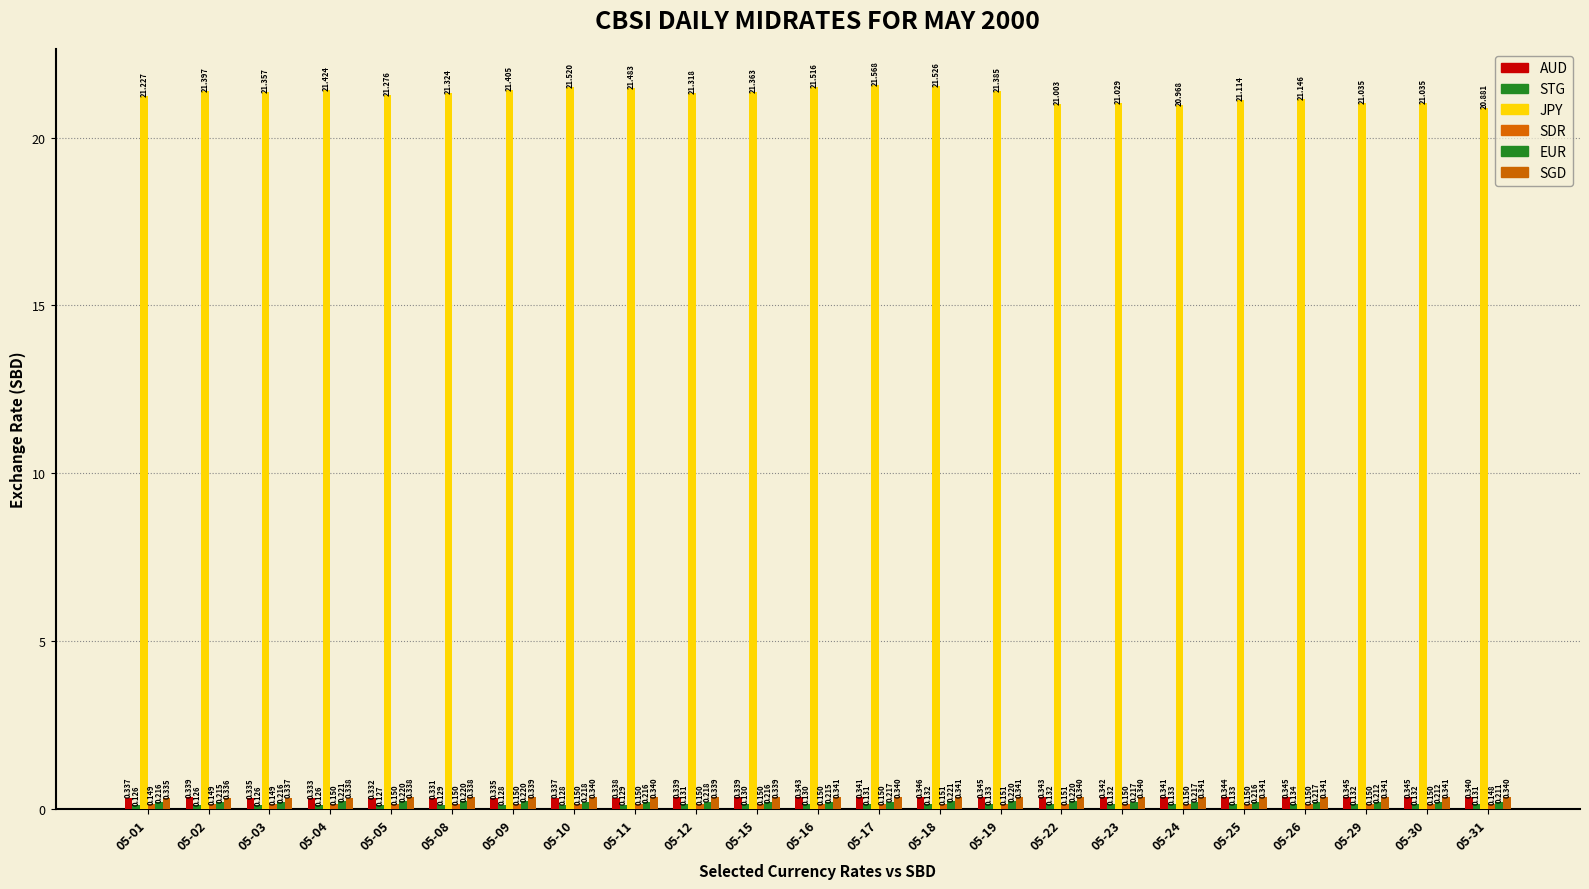

How many bars are there in each group?

6